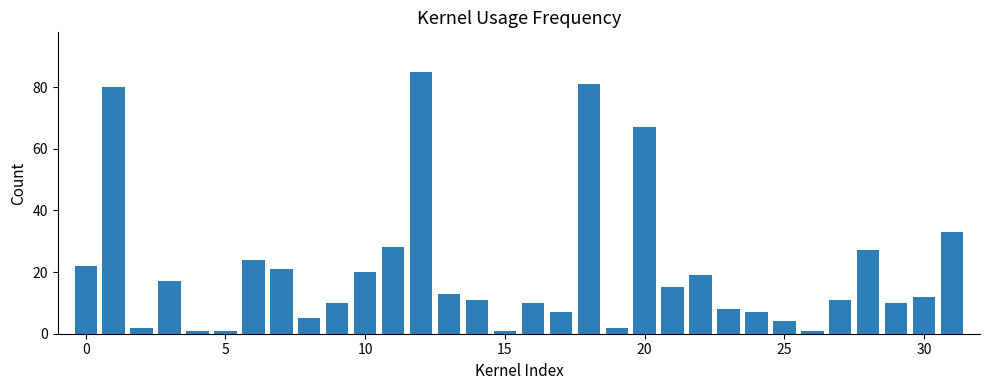

Are the bars horizontal?

No